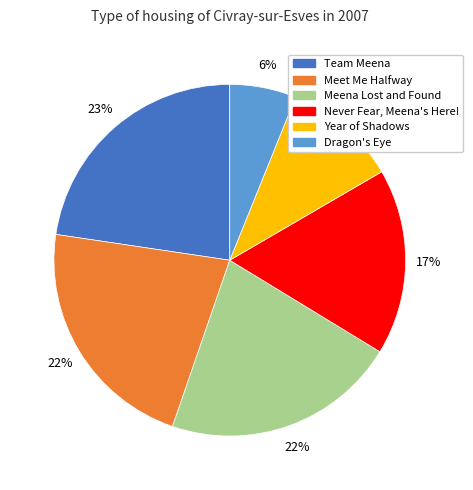

Does Team Meena represent more than half of the total?

No